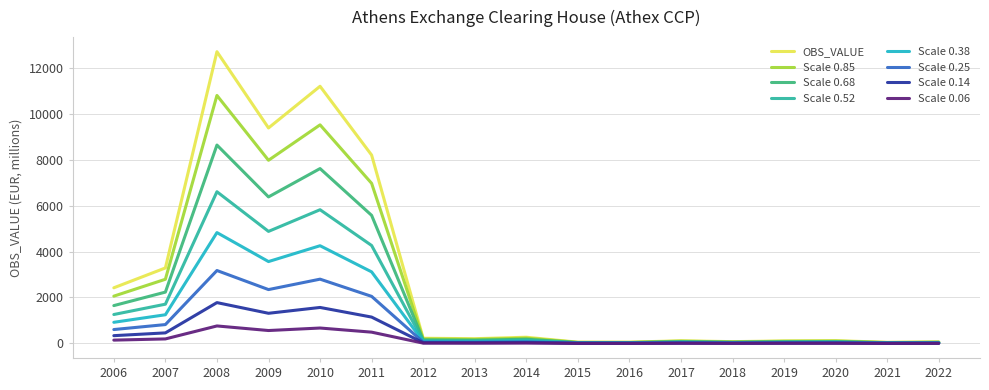

Which series has the widest spread of values?

OBS_VALUE